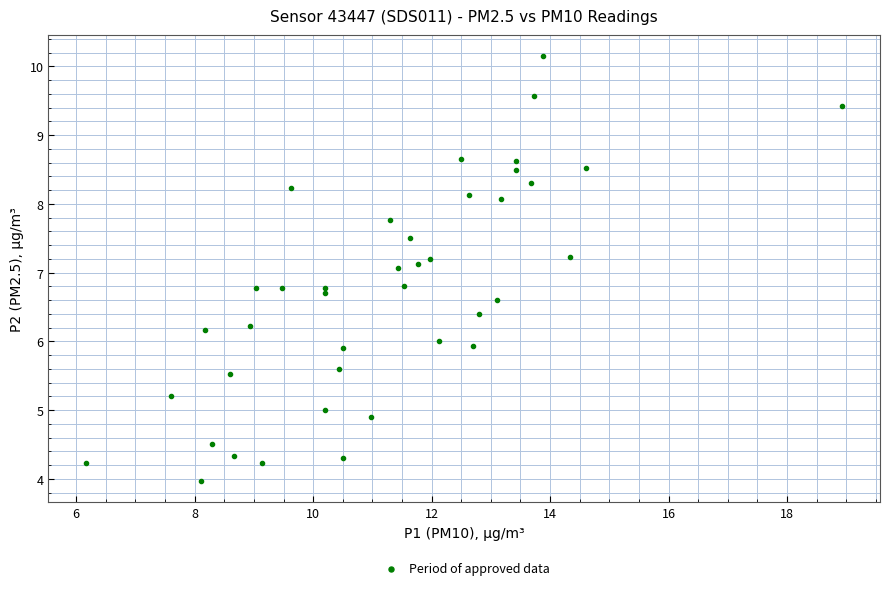

What is the range of X values (max minus min)?

12.8